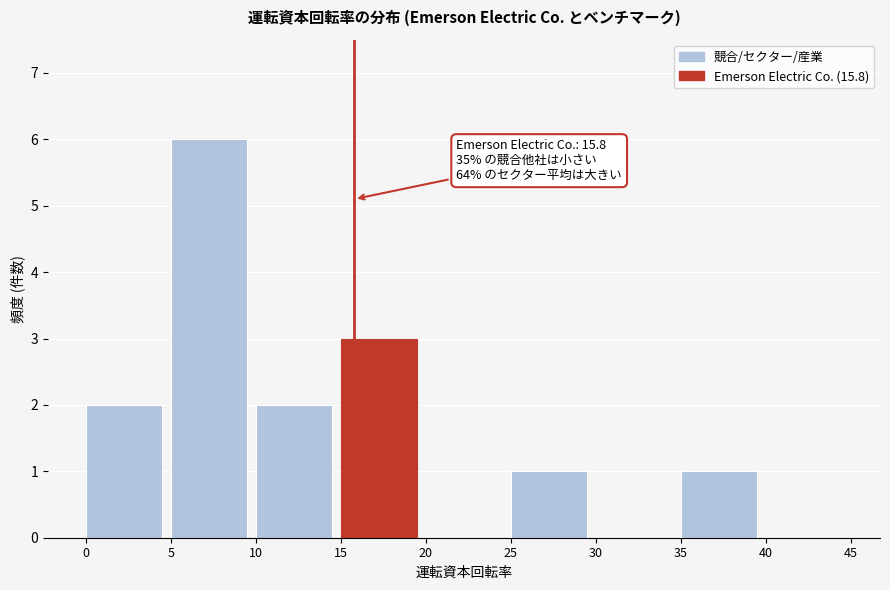

Over which range of the x-axis is the bar tallest?

5 to 10